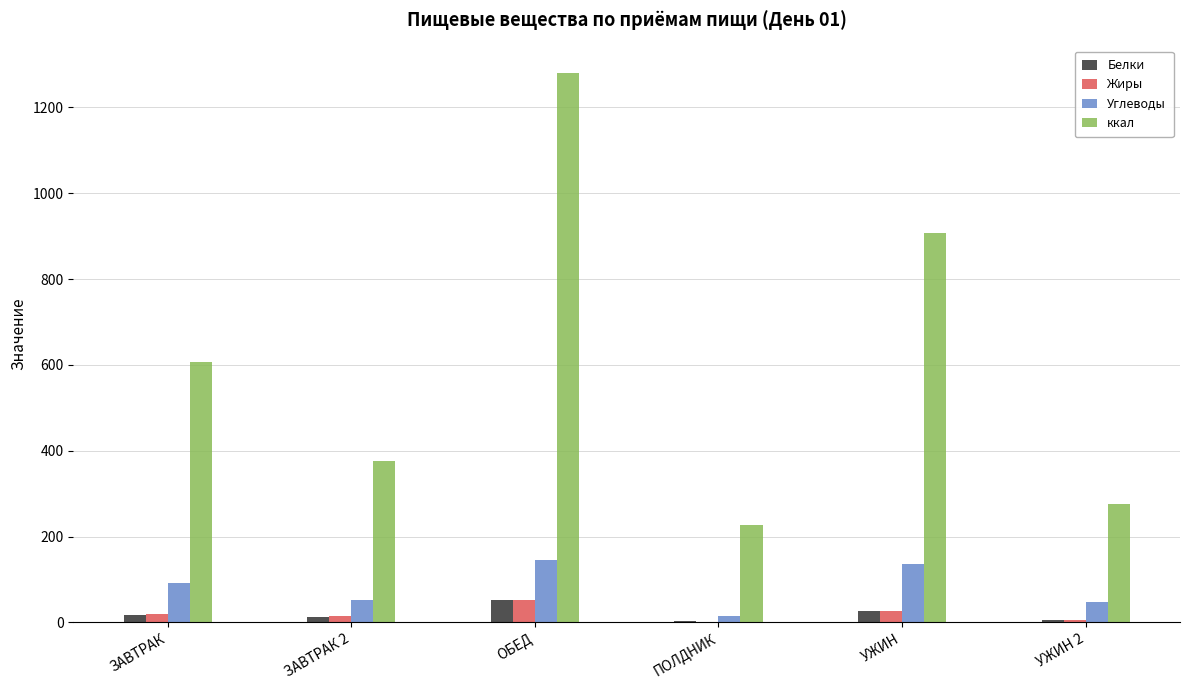

Between ПОЛДНИК and УЖИН, which series saw the biggest shift?

ккал